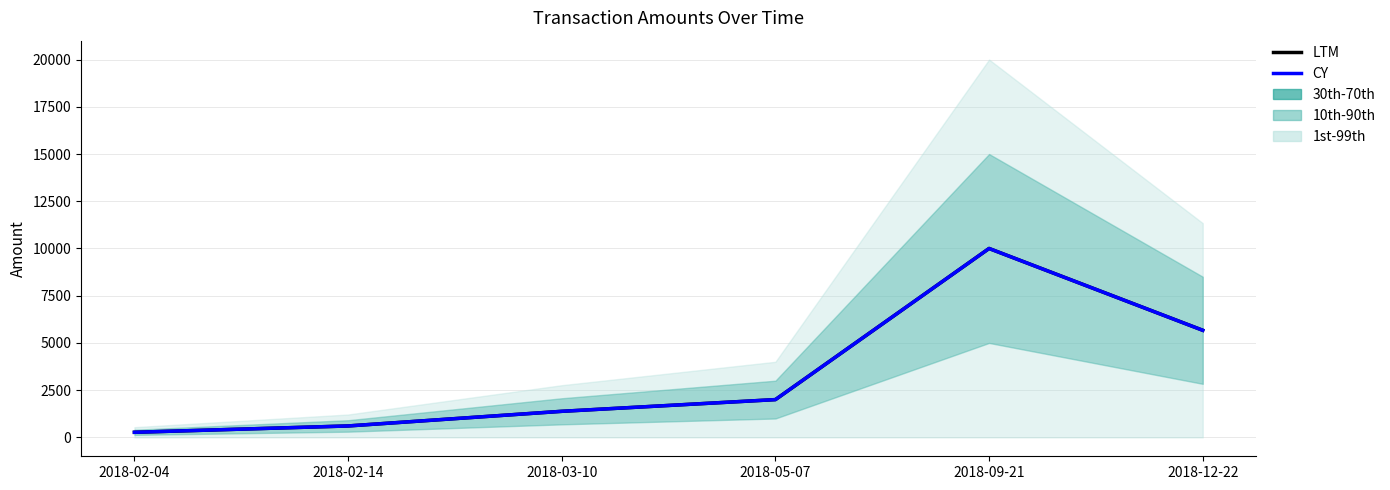

The value of LTM at 2018-12-22 is 1959.0. True or false?

False